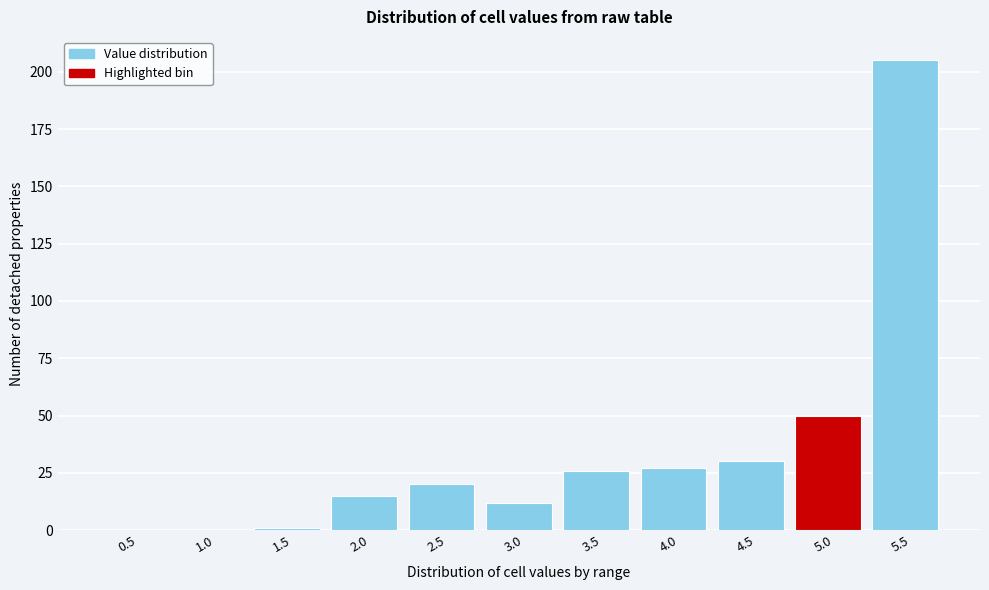

Reading left to right, what are all the values shown in this chart?

0.5=0	1.0=0	1.5=1	2.0=15	2.5=20	3.0=12	3.5=26	4.0=27	4.5=30	5.0=50	5.5=205